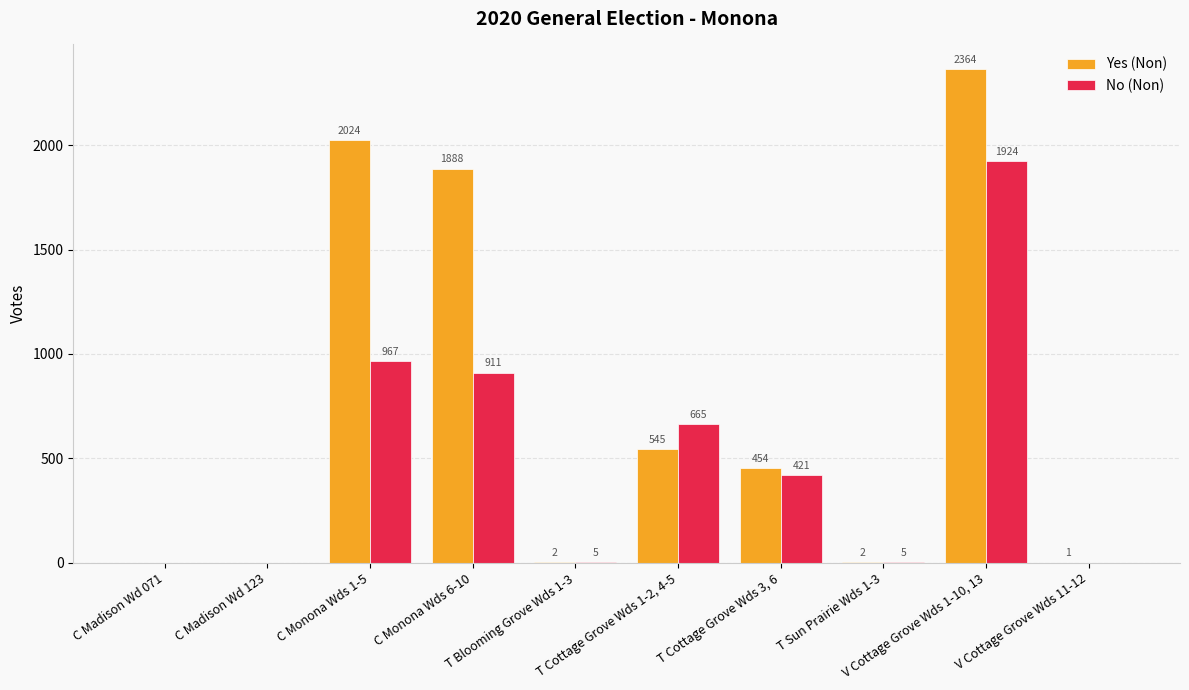

How many distinct data groups are displayed?

2